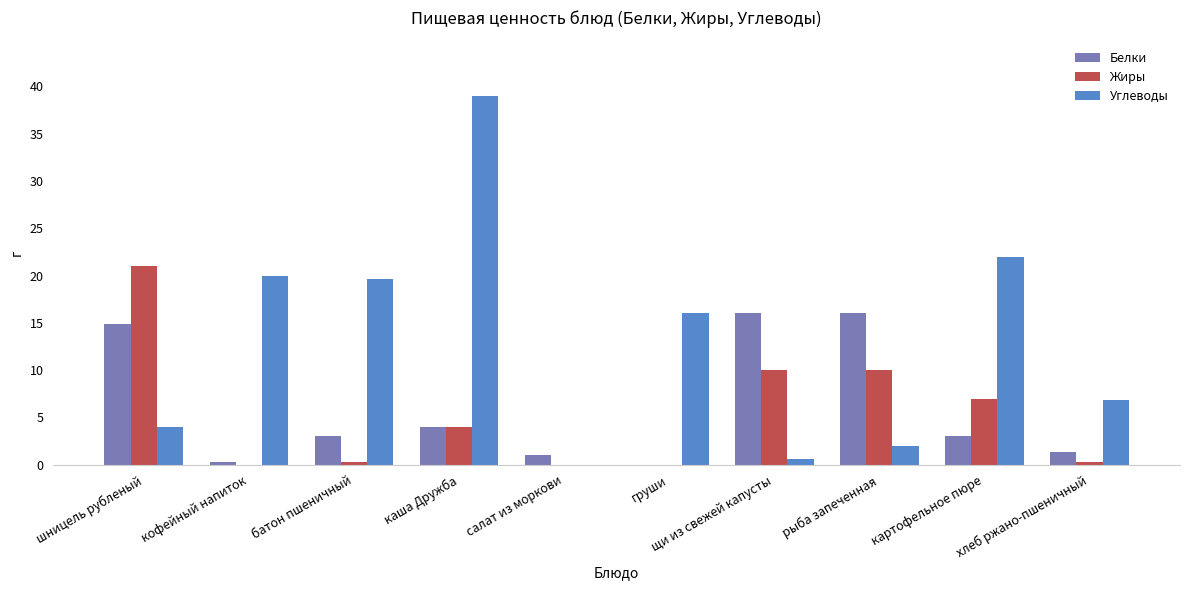

What is the sum of all Белки values?

59.5